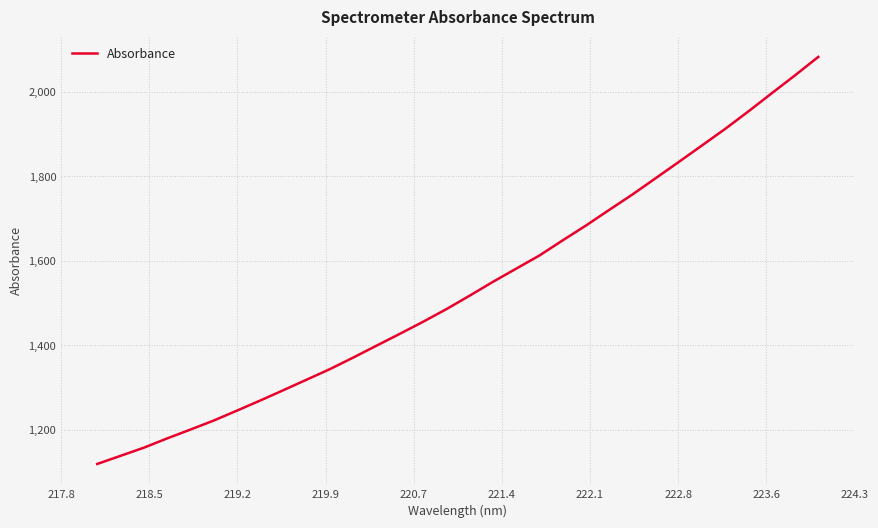

Count the number of values greater than 1517.

16